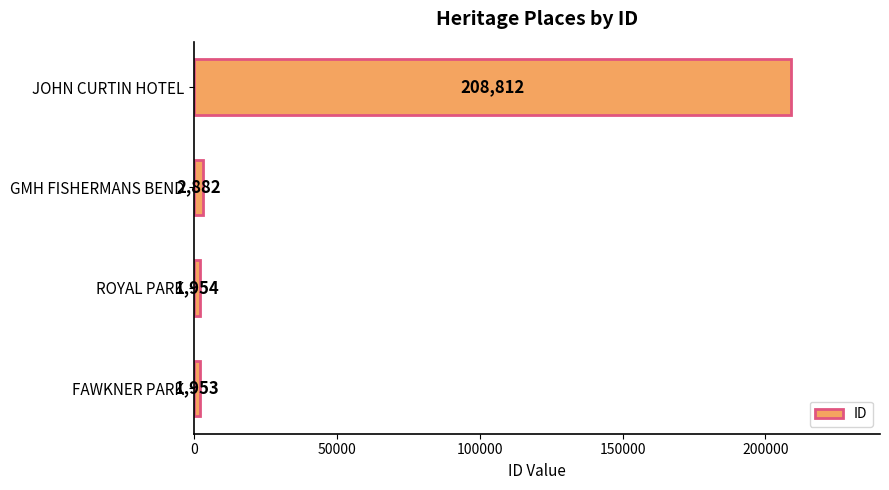

Reading top to bottom, extract all data points from this chart.

JOHN CURTIN HOTEL=208812	GMH FISHERMANS BEND=2882	ROYAL PARK=1954	FAWKNER PARK=1953